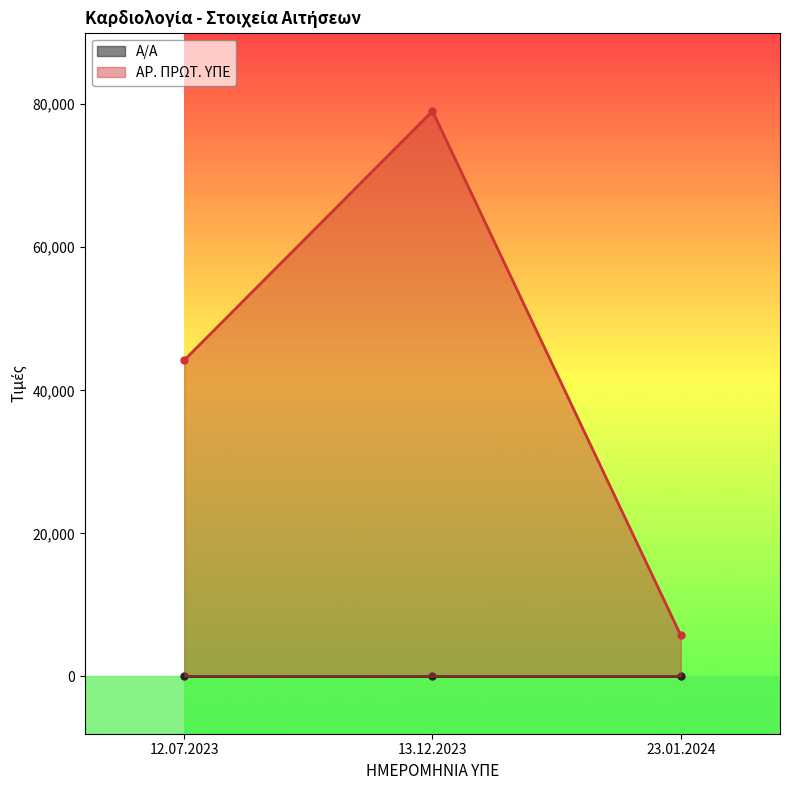

At how many categories does at least one series exceed 32071?

2